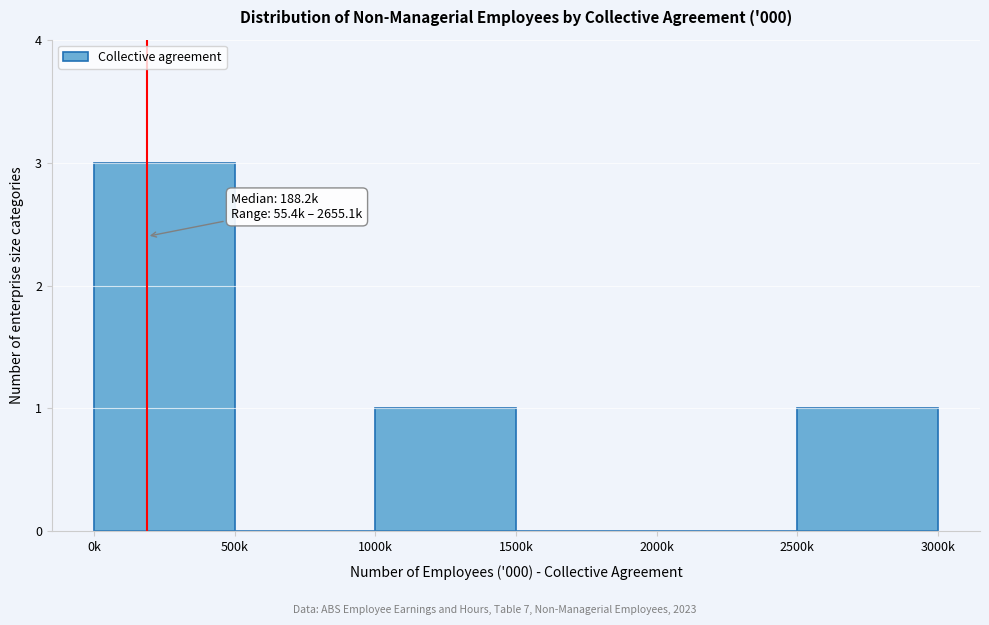

Reading right to left, what are all the values shown in this chart?

2500k=1	2000k=0	1500k=0	1000k=1	500k=0	0k=3